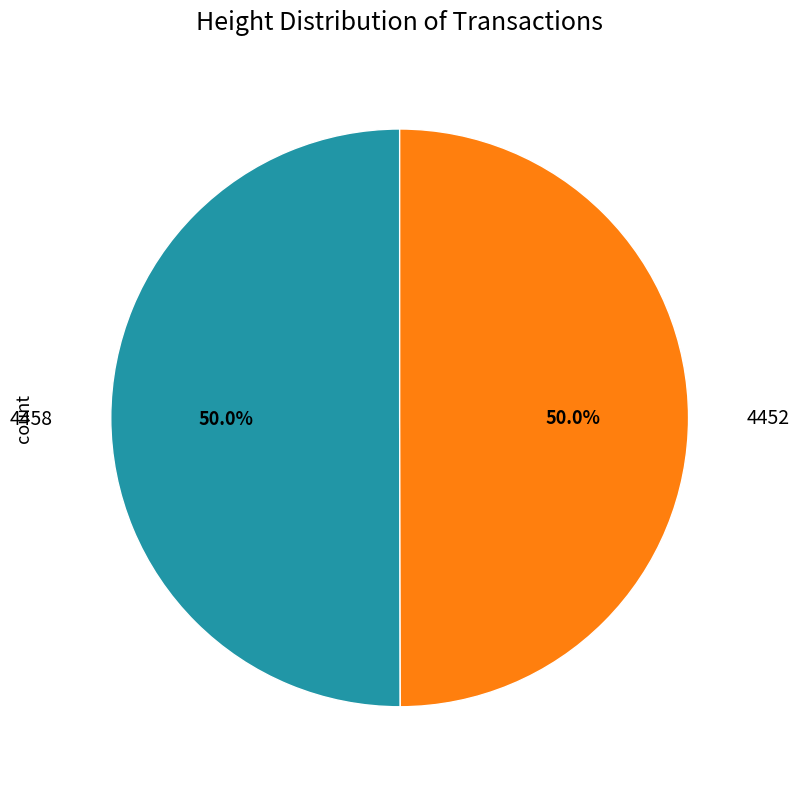

Is it true that 4458 is 41% of the pie?

False